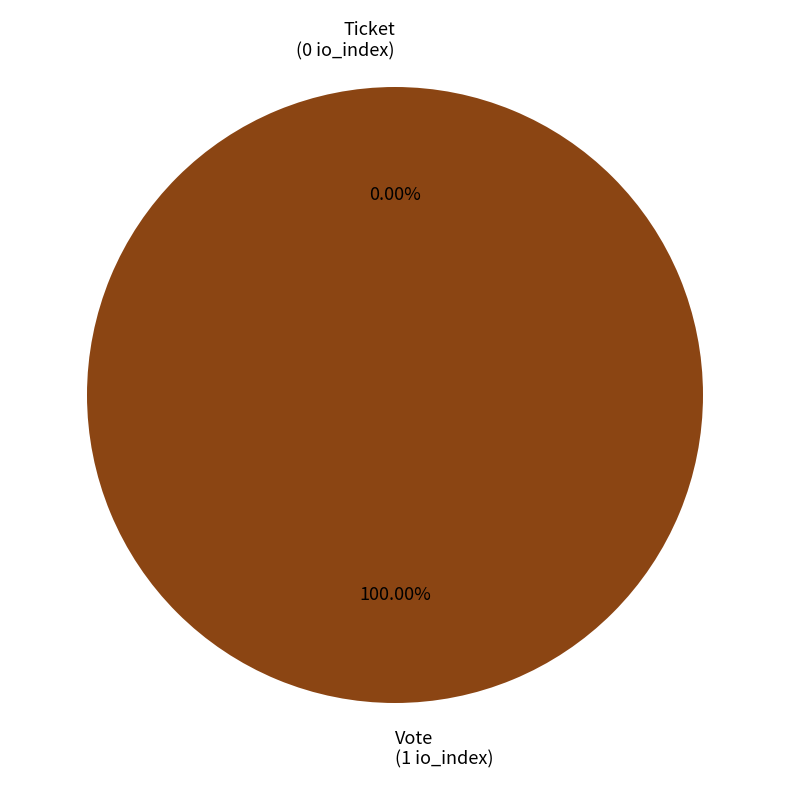

Which category has the smallest portion of the pie?

Ticket